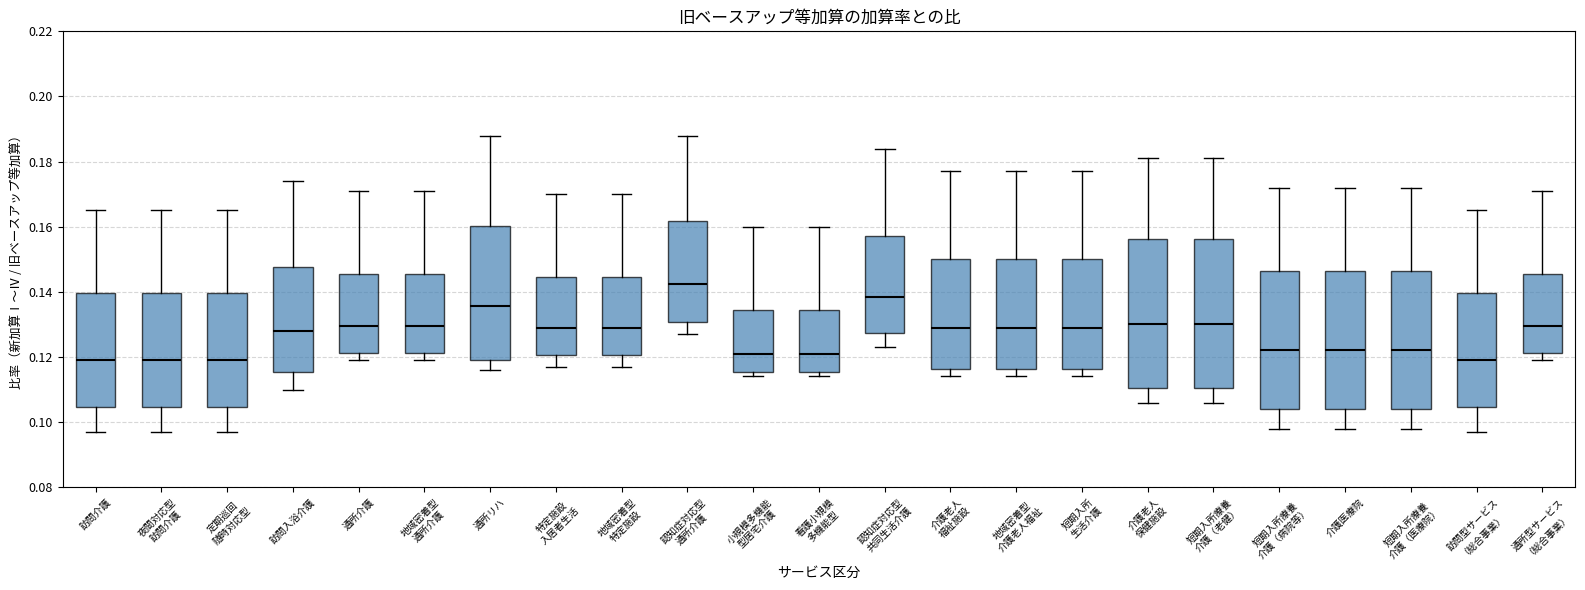

Reading left to right, transcribe this box plot: for each box, give where its median line is, the range the box spans, and where its two whiskers end, as read against the y-axis. The values are not printed on the chart, so give them approximately, as read against the axis.

訪問介護: median 0.120, box 0.104 to 0.140, whiskers 0.098 to 0.166
夜間対応型 訪問介護: median 0.120, box 0.104 to 0.140, whiskers 0.098 to 0.166
定期巡回 随時対応型: median 0.120, box 0.104 to 0.140, whiskers 0.098 to 0.166
訪問入浴介護: median 0.128, box 0.116 to 0.148, whiskers 0.110 to 0.174
通所介護: median 0.130, box 0.122 to 0.146, whiskers 0.120 to 0.172
地域密着型 通所介護: median 0.130, box 0.122 to 0.146, whiskers 0.120 to 0.172
通所リハ: median 0.136, box 0.120 to 0.160, whiskers 0.116 to 0.188
特定施設 入居者生活: median 0.130, box 0.120 to 0.144, whiskers 0.118 to 0.170
地域密着型 特定施設: median 0.130, box 0.120 to 0.144, whiskers 0.118 to 0.170
認知症対応型 通所介護: median 0.142, box 0.130 to 0.162, whiskers 0.128 to 0.188
小規模多機能 型居宅介護: median 0.122, box 0.116 to 0.134, whiskers 0.114 to 0.160
看護小規模 多機能型: median 0.122, box 0.116 to 0.134, whiskers 0.114 to 0.160
認知症対応型 共同生活介護: median 0.138, box 0.128 to 0.158, whiskers 0.124 to 0.184
介護老人 福祉施設: median 0.130, box 0.116 to 0.150, whiskers 0.114 to 0.178
地域密着型 介護老人福祉: median 0.130, box 0.116 to 0.150, whiskers 0.114 to 0.178
短期入所 生活介護: median 0.130, box 0.116 to 0.150, whiskers 0.114 to 0.178
介護老人 保健施設: median 0.130, box 0.110 to 0.156, whiskers 0.106 to 0.182
短期入所療養 介護（老健）: median 0.130, box 0.110 to 0.156, whiskers 0.106 to 0.182
短期入所療養 介護（病院等）: median 0.122, box 0.104 to 0.146, whiskers 0.098 to 0.172
介護医療院: median 0.122, box 0.104 to 0.146, whiskers 0.098 to 0.172
短期入所療養 介護（医療院）: median 0.122, box 0.104 to 0.146, whiskers 0.098 to 0.172
訪問型サービス （総合事業）: median 0.120, box 0.104 to 0.140, whiskers 0.098 to 0.166
通所型サービス （総合事業）: median 0.130, box 0.122 to 0.146, whiskers 0.120 to 0.172